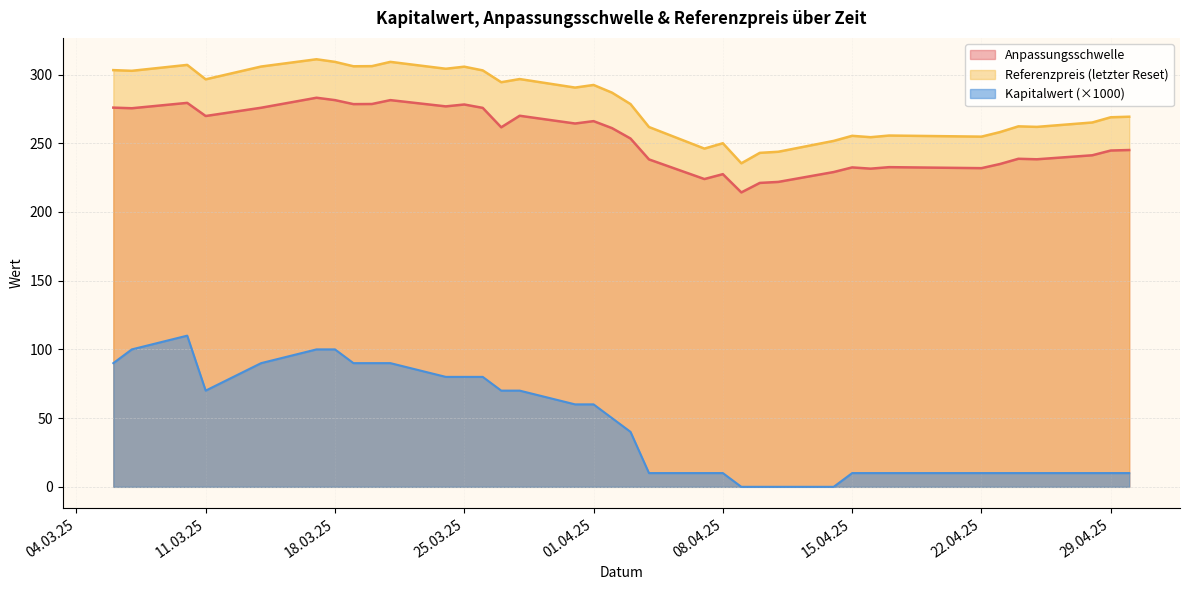

How many values in Kapitalwert are above zero?

32